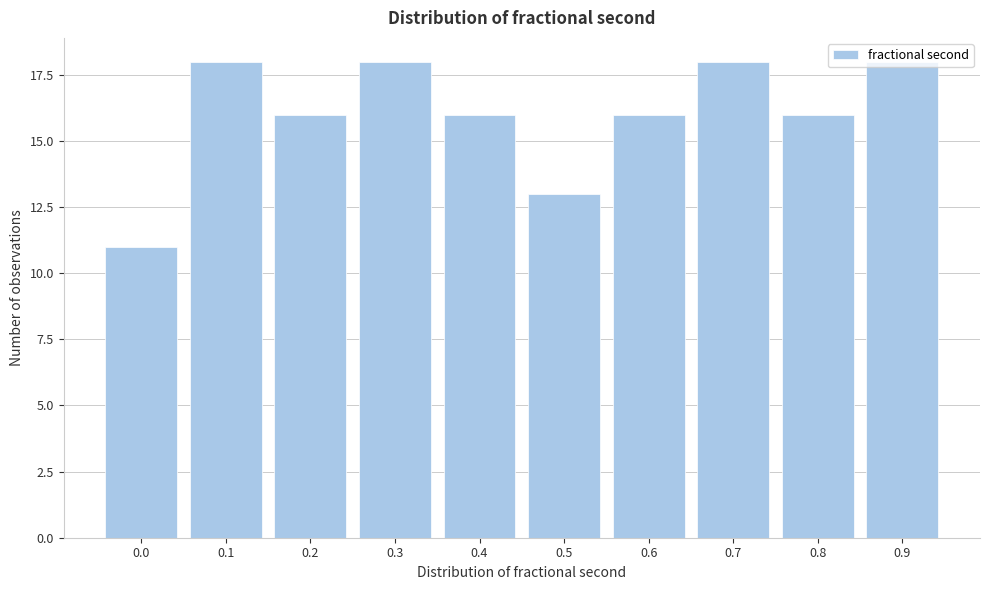

Is it true that the value at 0.1 is 18?

True